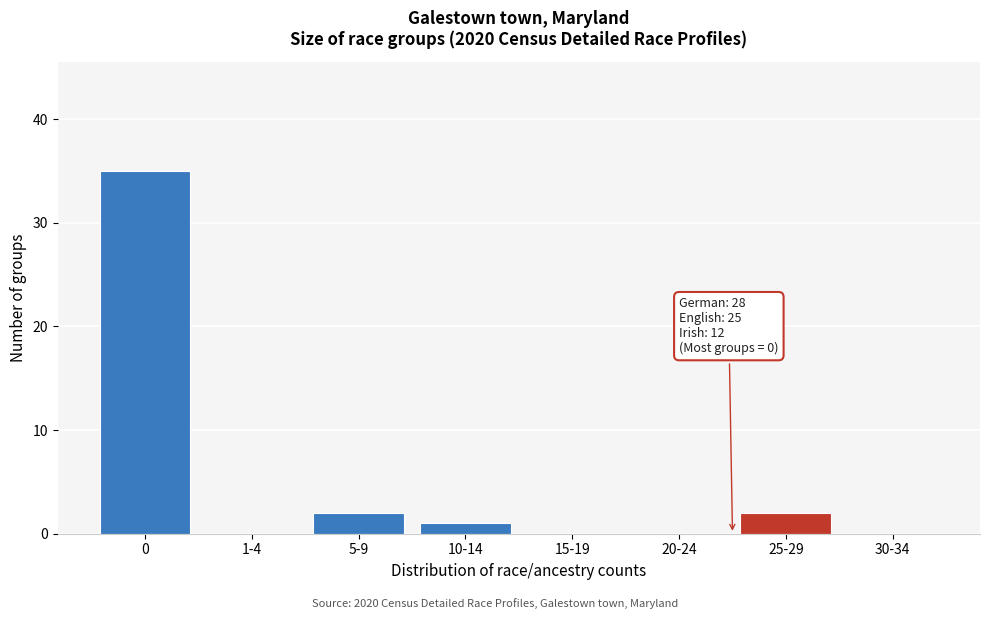

Reading left to right, extract all data points from this chart.

0=35	1-4=0	5-9=2	10-14=1	15-19=0	20-24=0	25-29=2	30-34=0